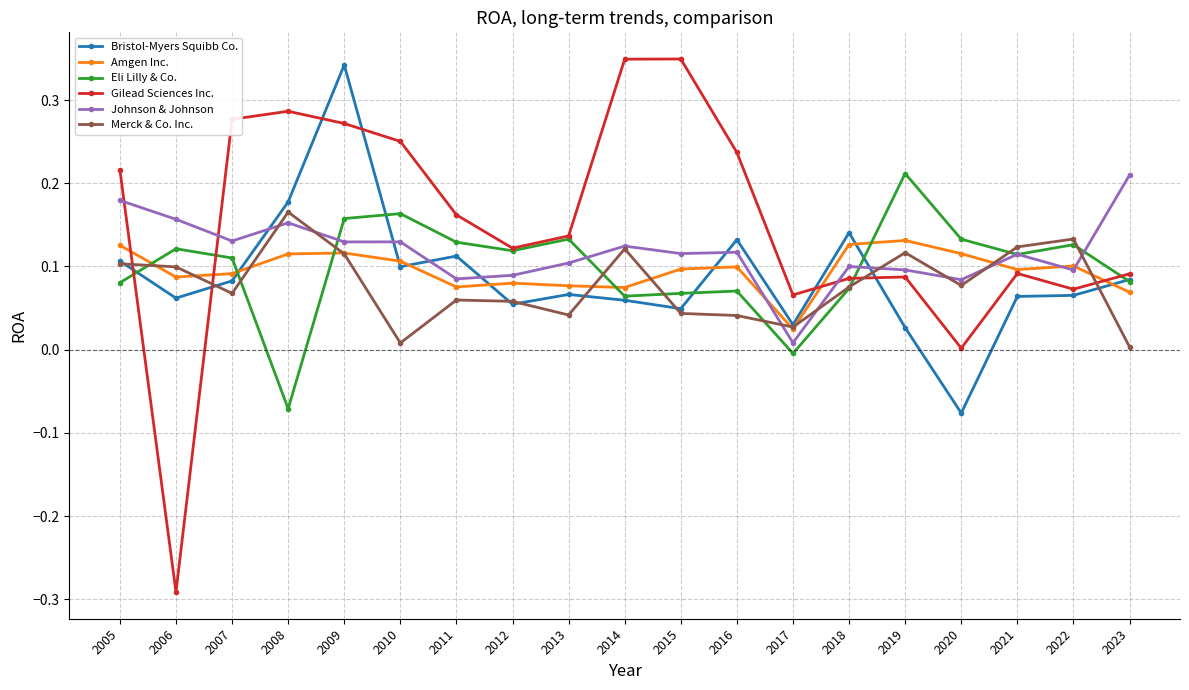

Which category has the lowest value across all series?

2006